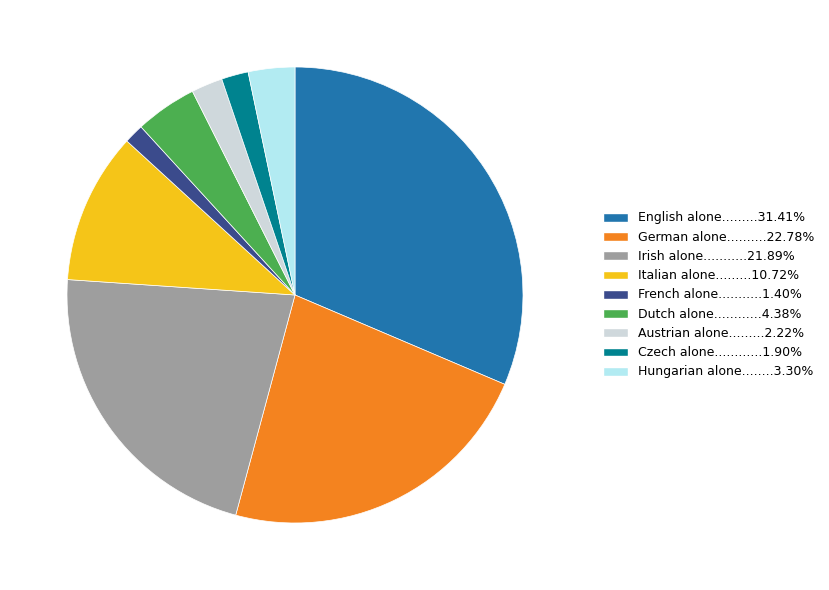

Count the number of slices in the pie.

9